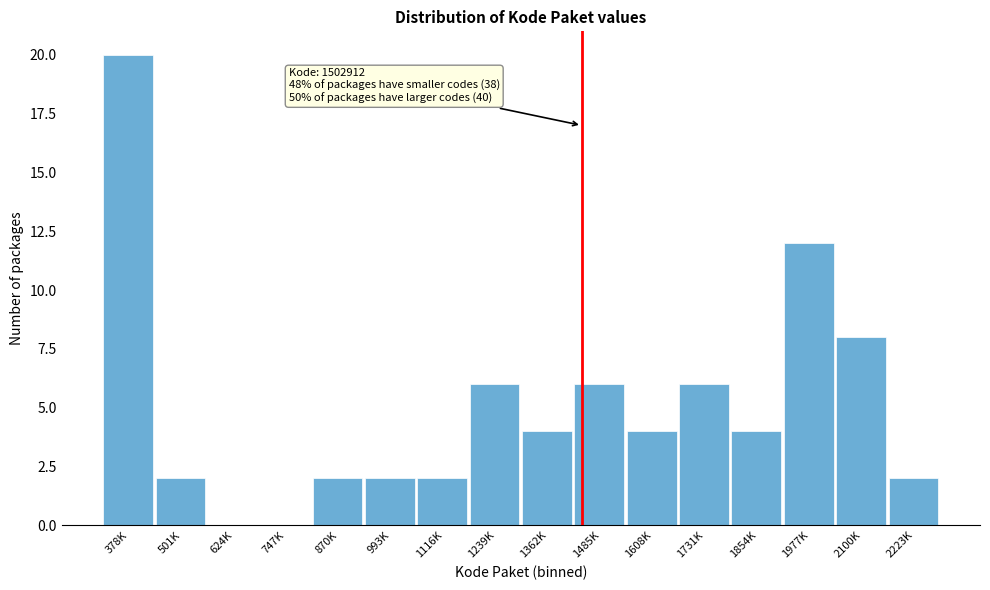

Reading left to right, transcribe all the data shown in this chart.

378K=20	501K=2	624K=0	747K=0	870K=2	993K=2	1116K=2	1239K=6	1362K=4	1485K=6	1608K=4	1731K=6	1854K=4	1977K=12	2100K=8	2223K=2